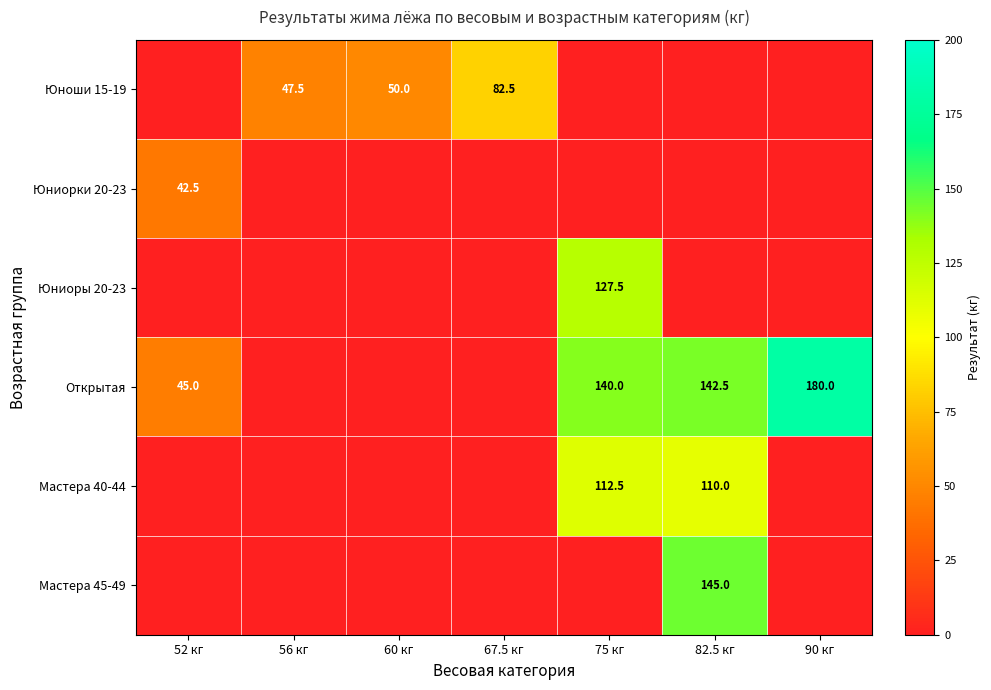

The value of Открытая at 75 кг is 140.0. True or false?

True